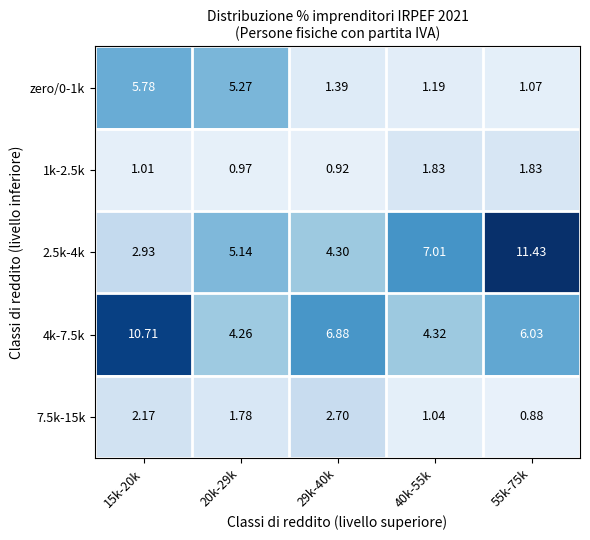

Which series changed the most between 15k-20k and 29k-40k?

zero/0-1k